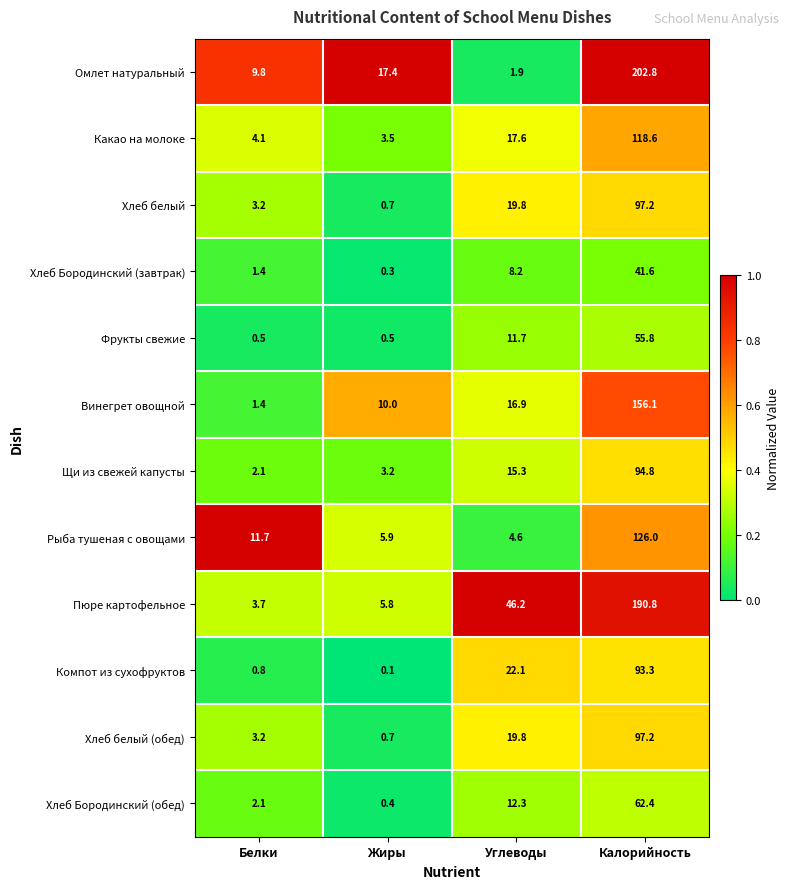

How many distinct data groups are displayed?

12